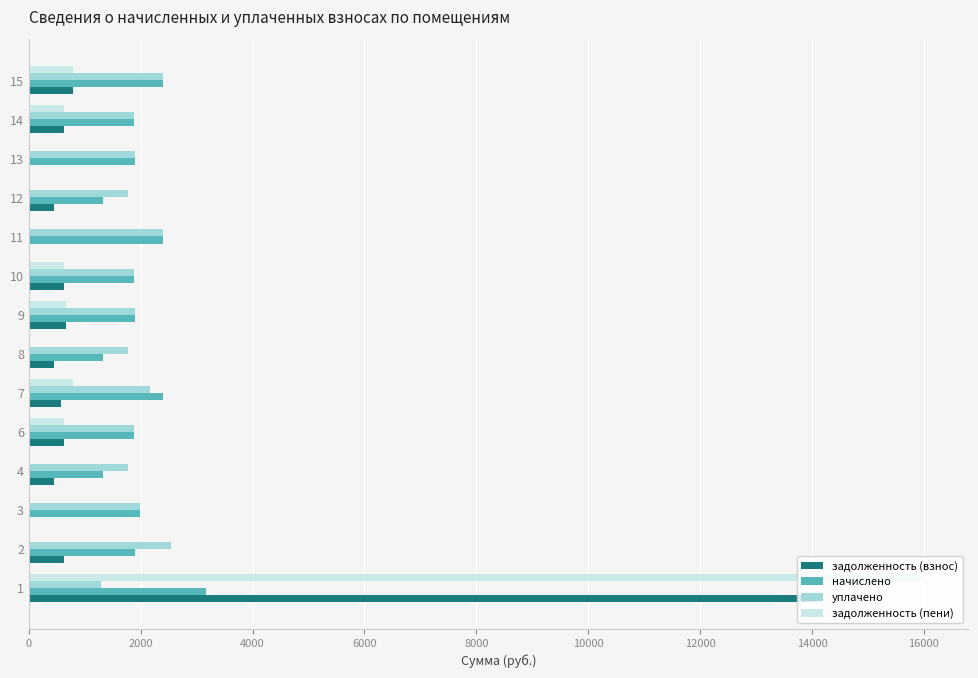

What are all the series names shown in the legend?

задолженность (взнос), начислено, уплачено, задолженность (пени)